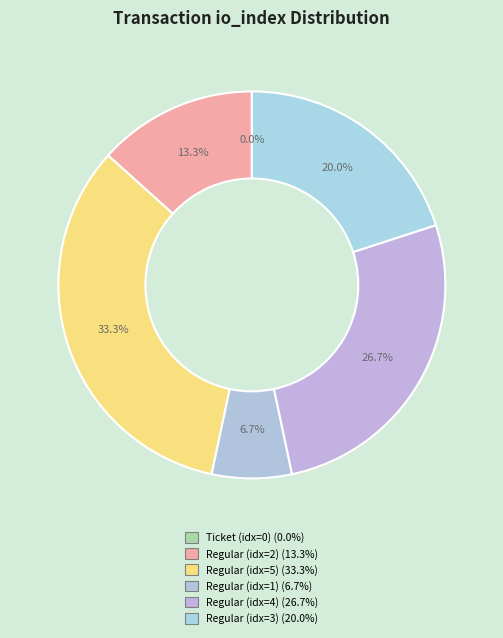

True or false: io_index=2 (Regular) accounts for 19% of the total.

False